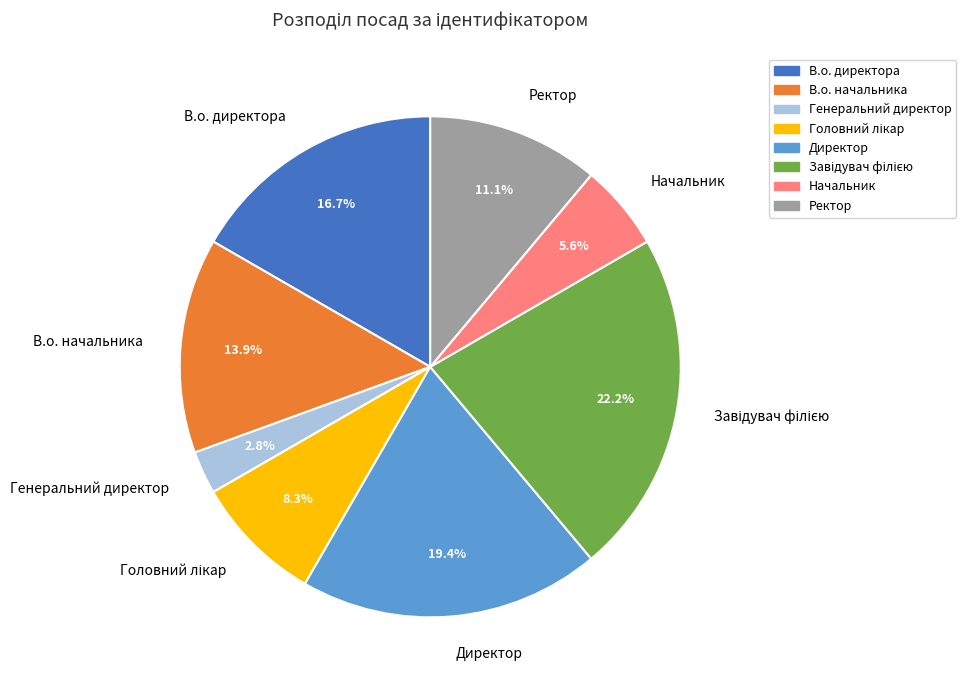

What percentage is NOT represented by Начальник?

94.4%